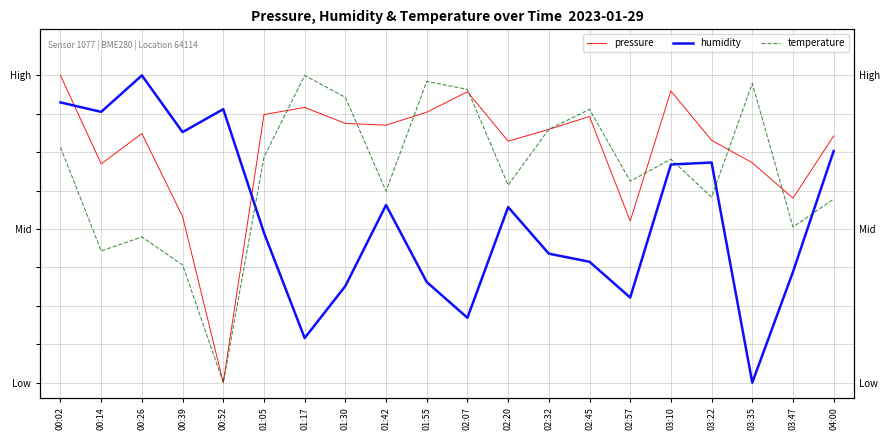

What is the difference between the highest and lowest values at 02:45?

0.5